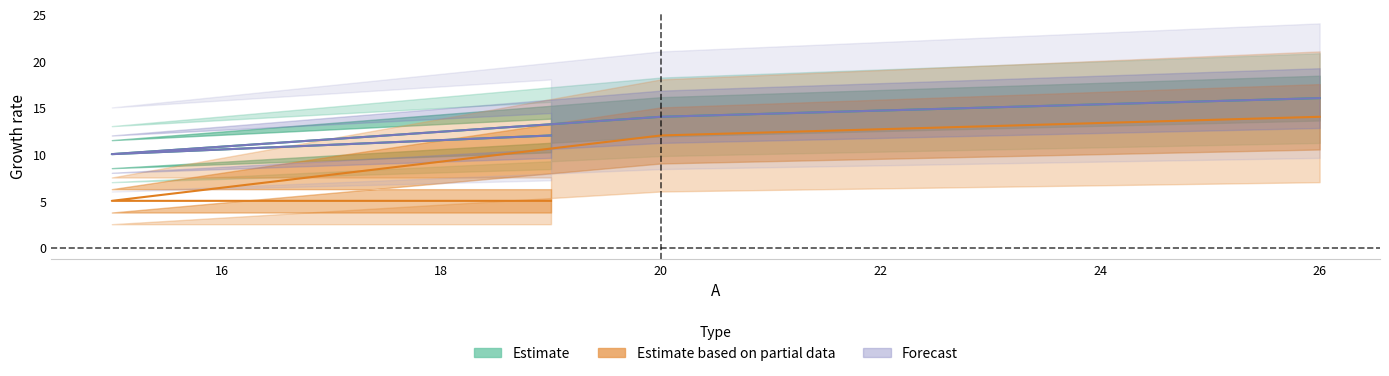

Reading left to right, list all the values displayed in this chart.

B: 19=12	15=10	20=14	26=16
C: 19=5	15=5	20=12	26=14